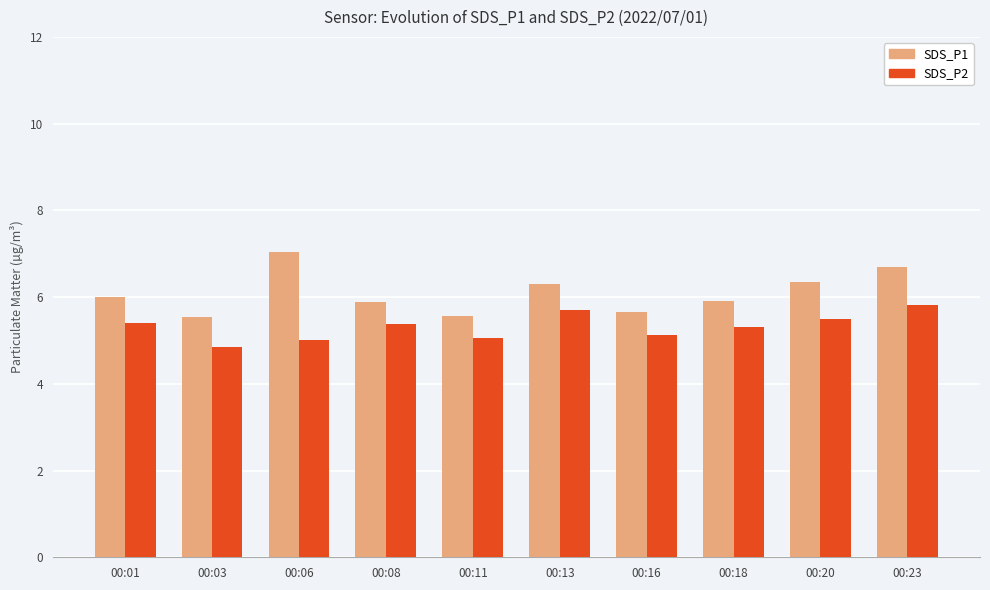

Does the chart contain stacked bars?

No